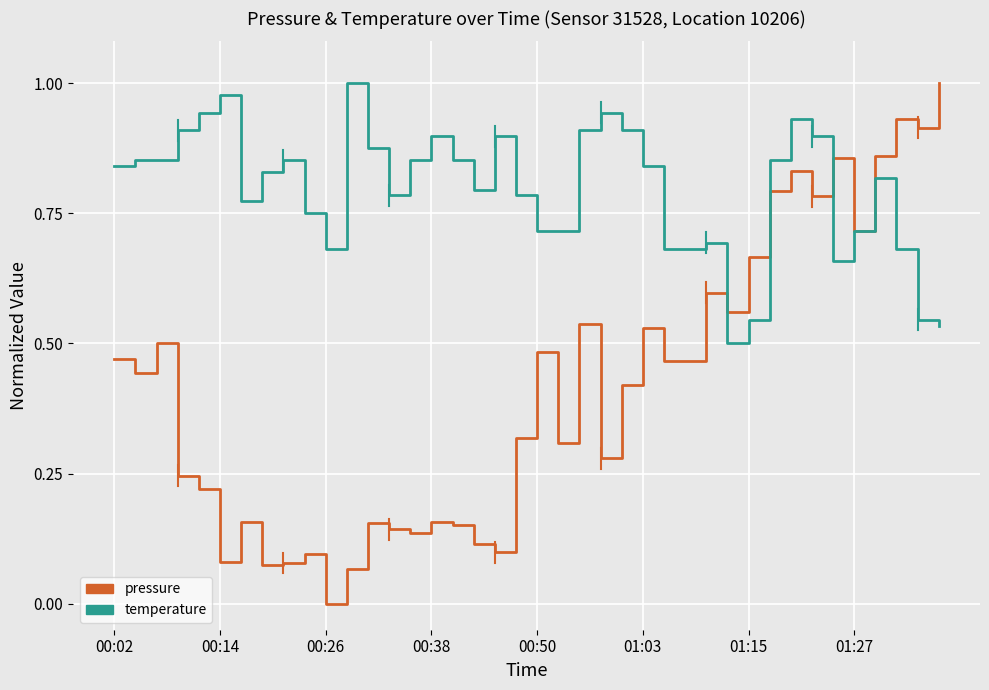

Which series has the largest total across all categories?

temperature